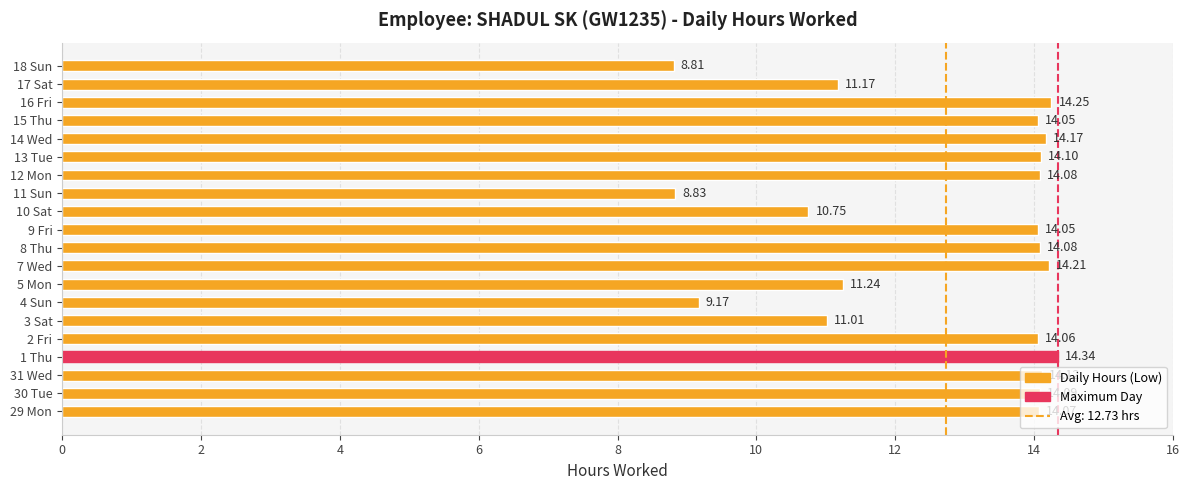

What is the difference between the maximum and minimum values?

5.5